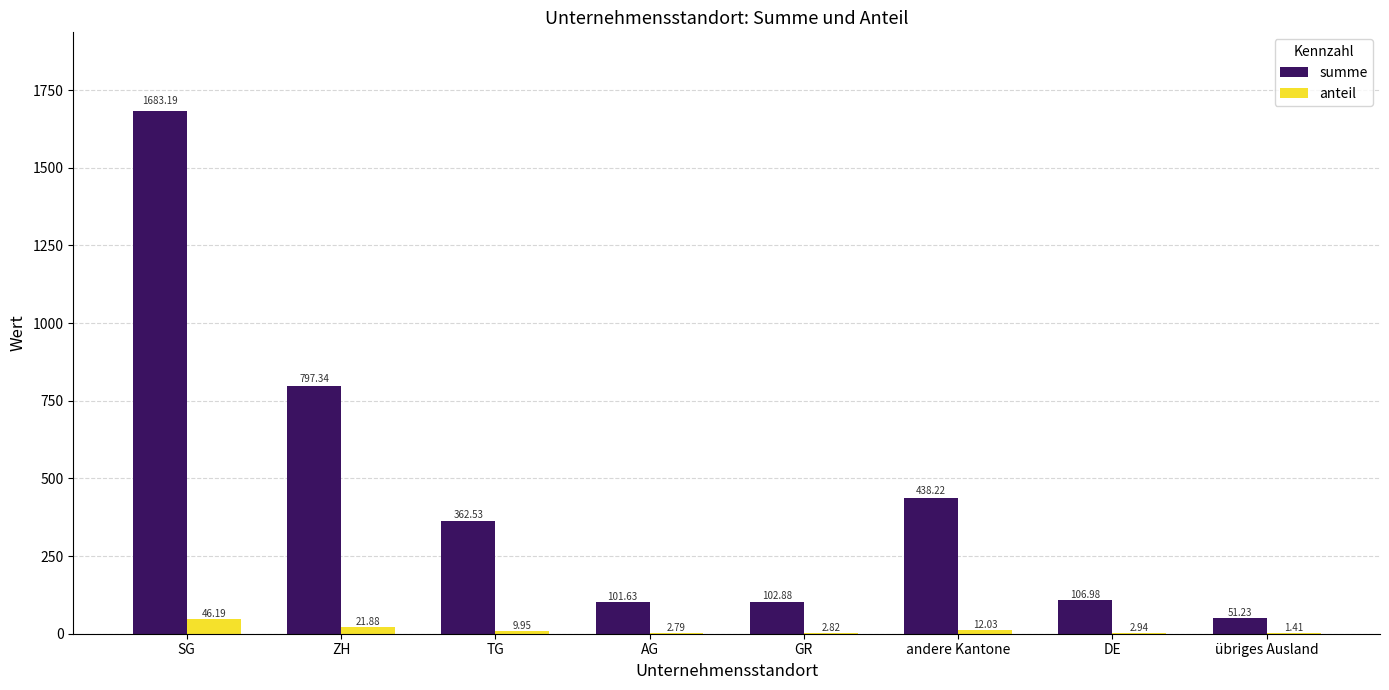

Which series has the largest total across all categories?

summe